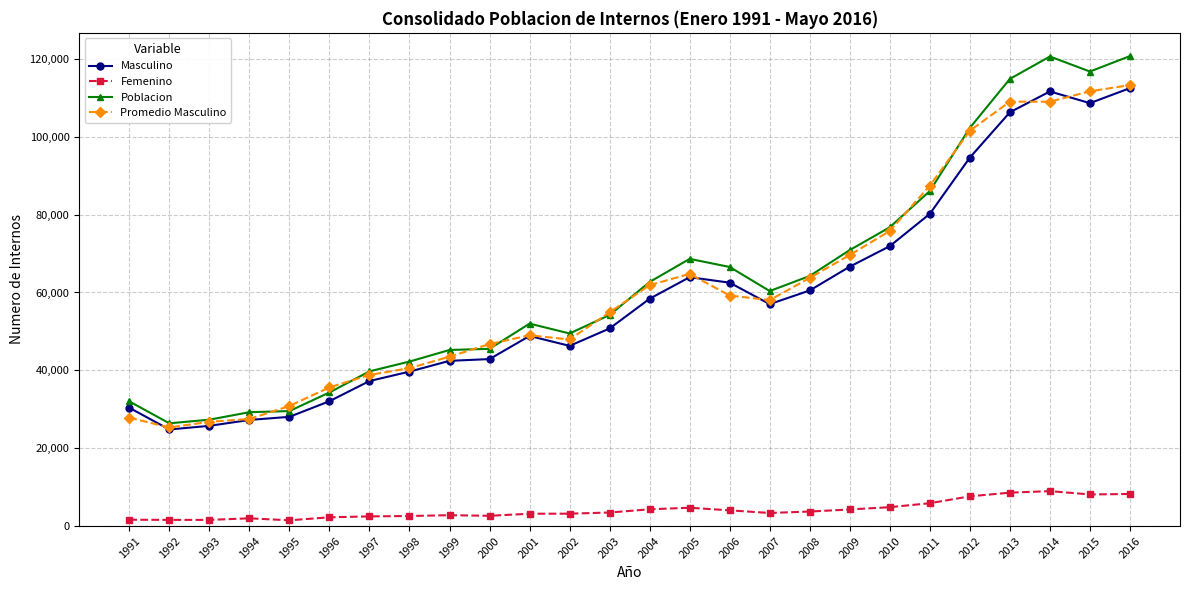

True or false: Poblacion has more than 2 interior local peaks.

True